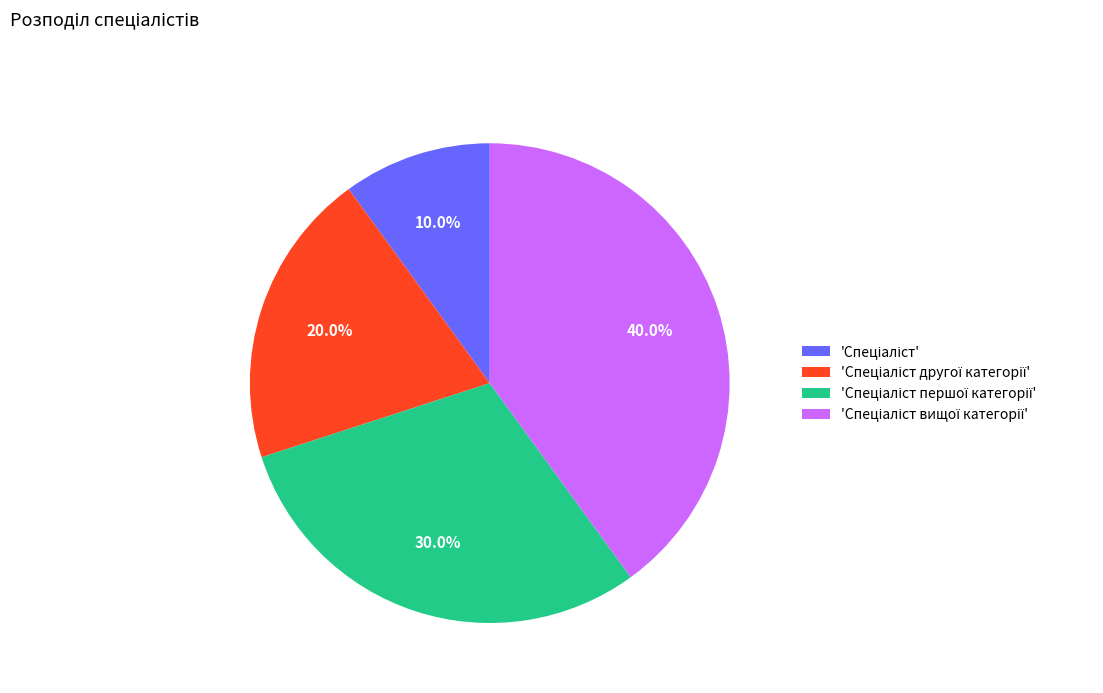

Is there a majority slice in this chart?

No